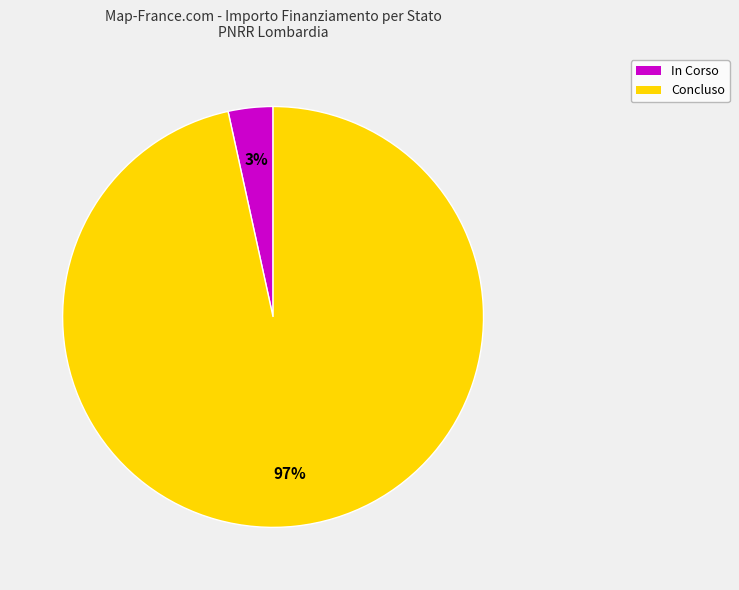

Is there any slice that represents more than half of the pie?

Yes